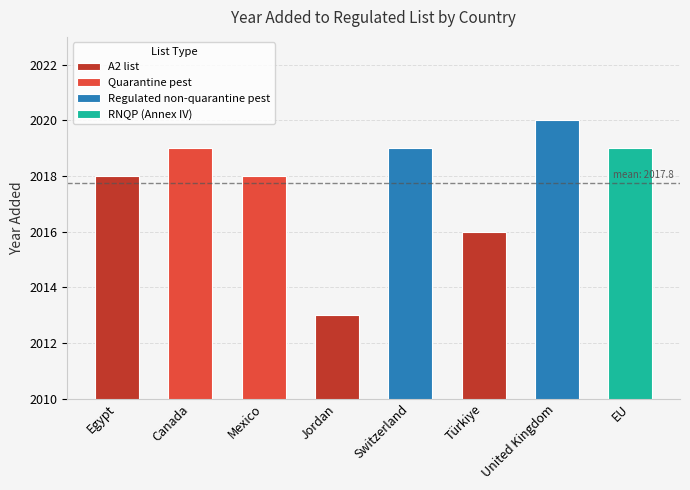

How many values are between 2018 and 2019?

5